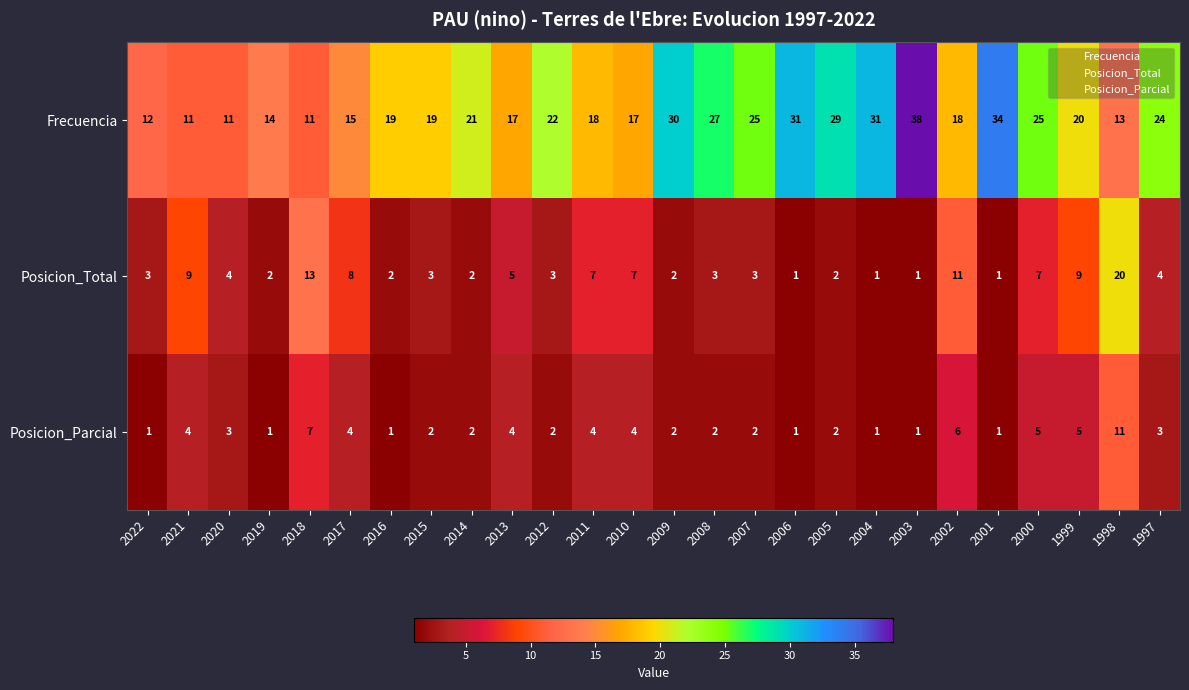

List the series in order of their peak value, lowest first.

Posicion_Parcial, Posicion_Total, Frecuencia